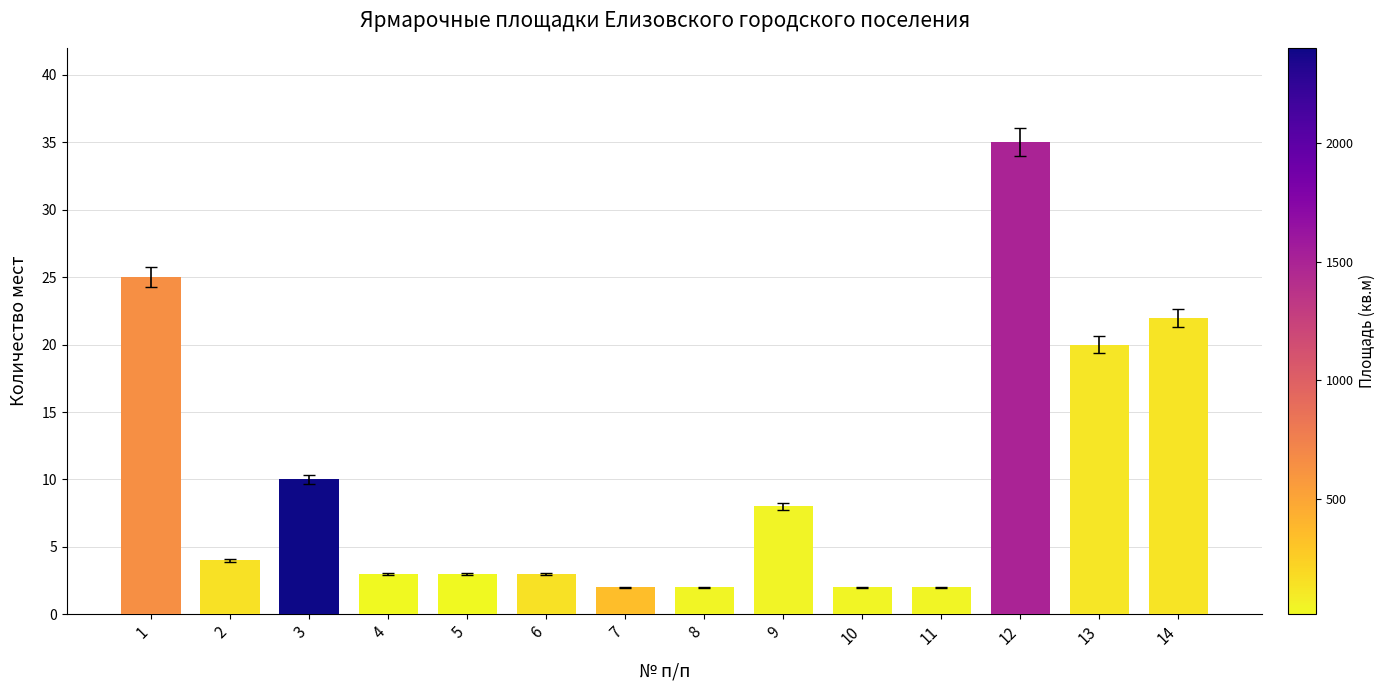

At which category does the chart reach its peak across all series?

12